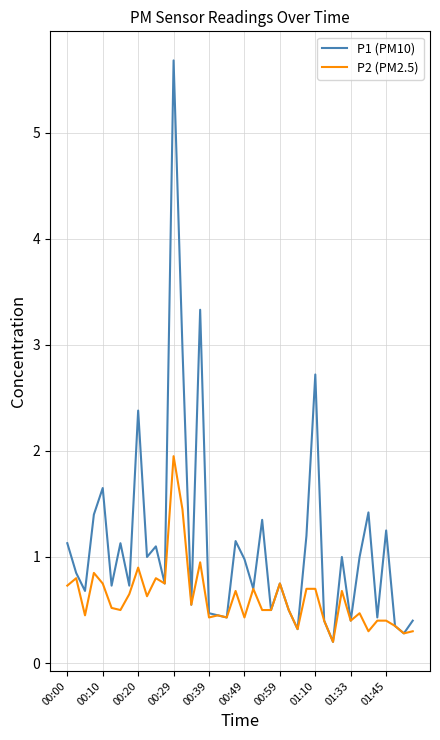

Which series has the largest total across all categories?

P1 (PM10)